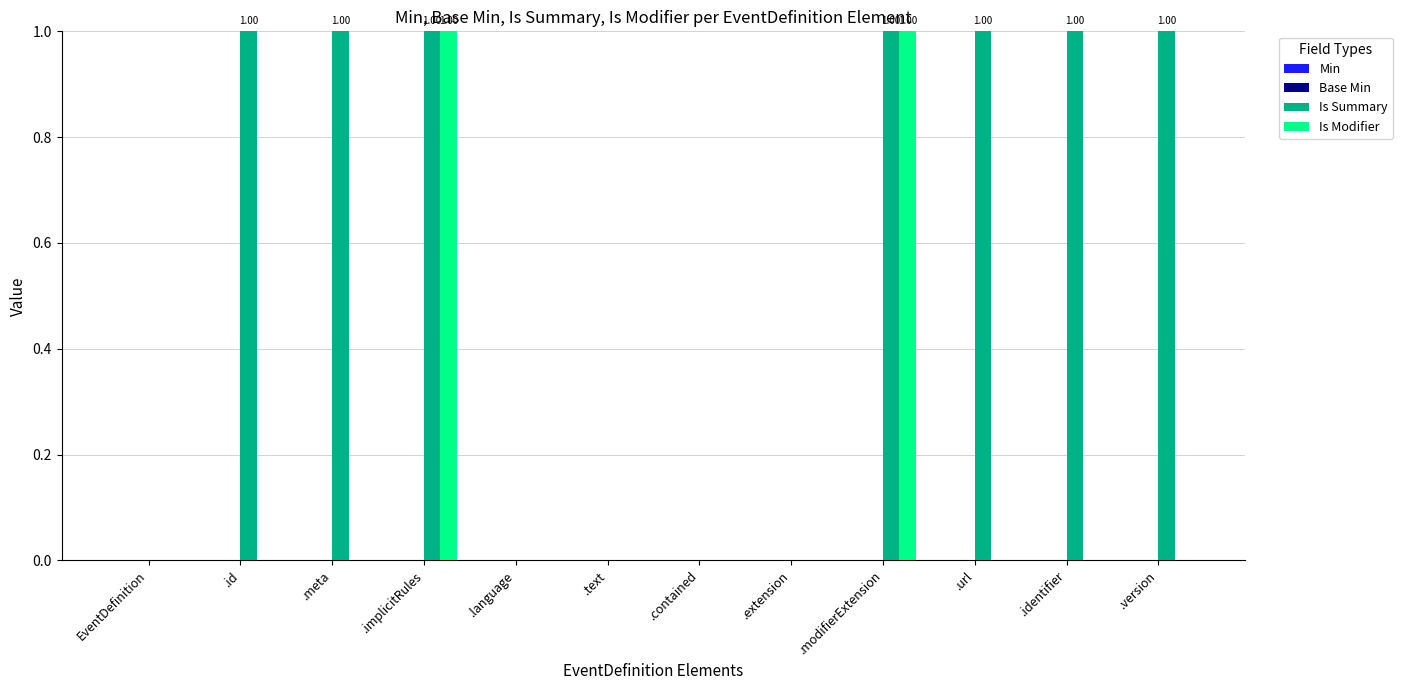

Reading left to right, list all the values displayed in this chart.

Min: 0	0	0	0	0	0	0	0	0	0	0	0
Base Min: 0	0	0	0	0	0	0	0	0	0	0	0
Is Summary: 0	1	1	1	0	0	0	0	1	1	1	1
Is Modifier: 0	0	0	1	0	0	0	0	1	0	0	0